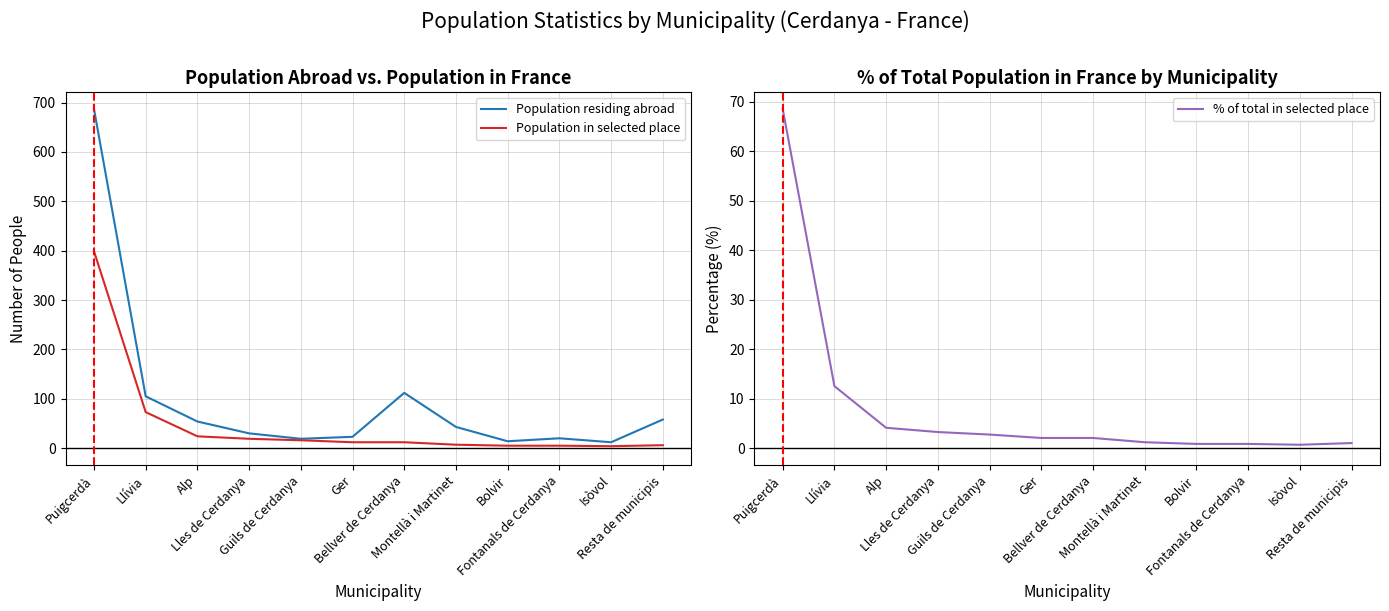

The value of Population residing abroad at Alp is 20.6. True or false?

False